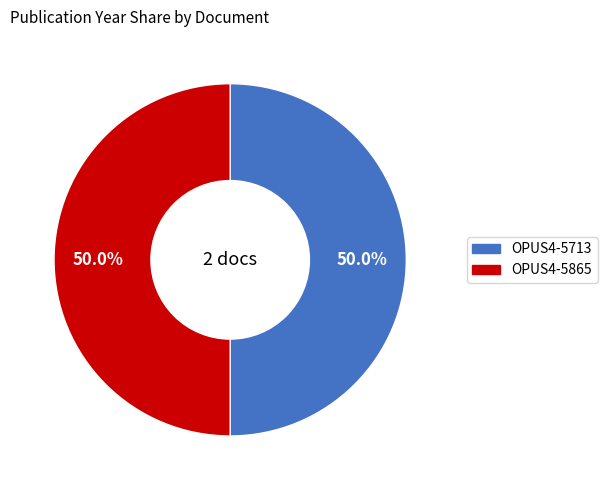

Is it true that OPUS4-5713 is 41% of the pie?

False